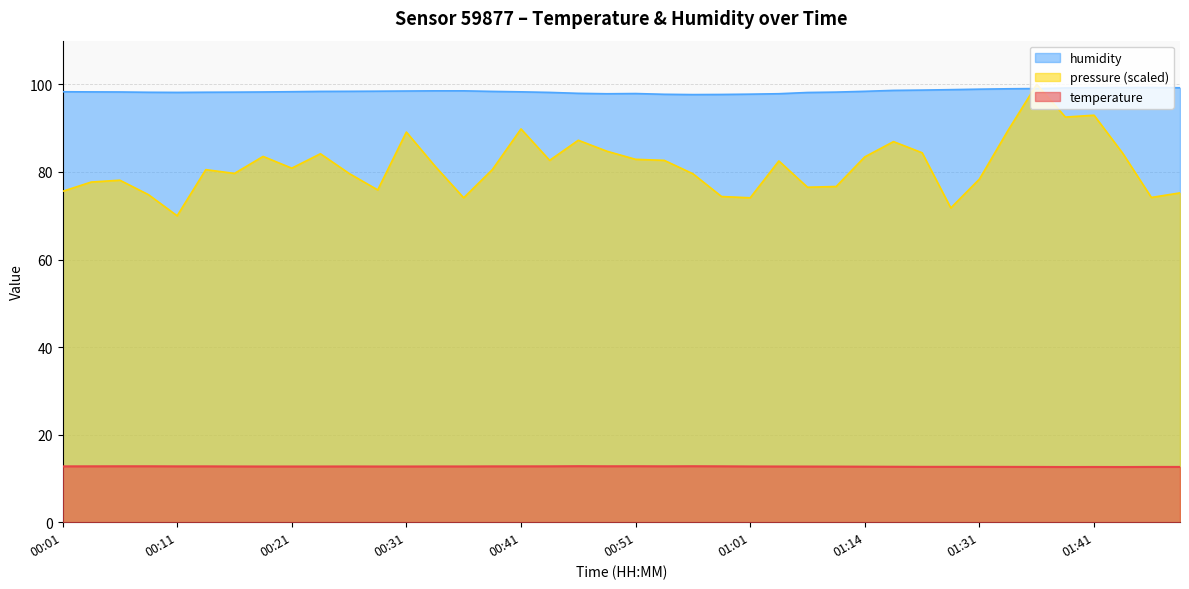

What is the value of the humidity point at the 18th from the left?

98.2